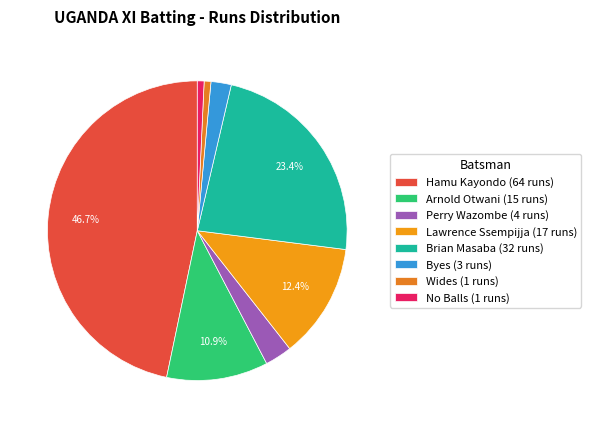

Is it true that Brian Masaba is 23% of the pie?

True